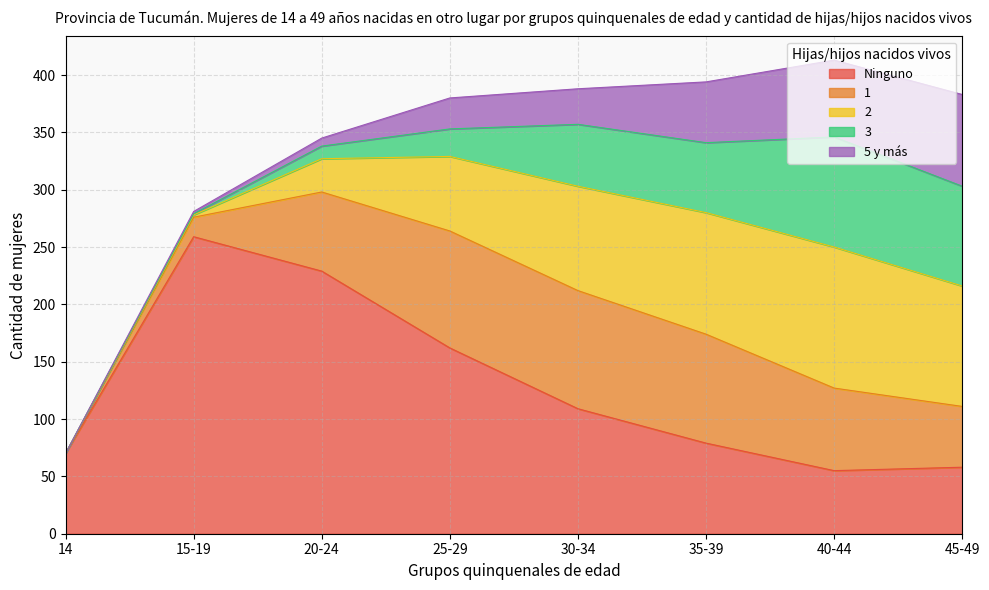

What are all the series names shown in the legend?

Ninguno, 1, 2, 3, 5 y más